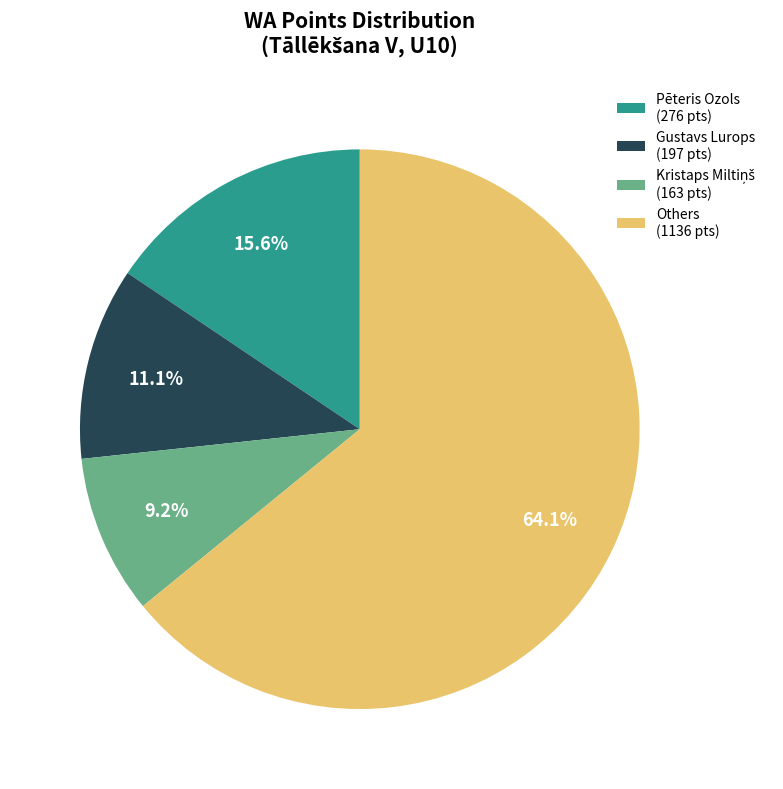

Approximately how many times larger is the value at Pēteris Ozols (276 pts) compared to Gustavs Lurops (197 pts)?

1.4